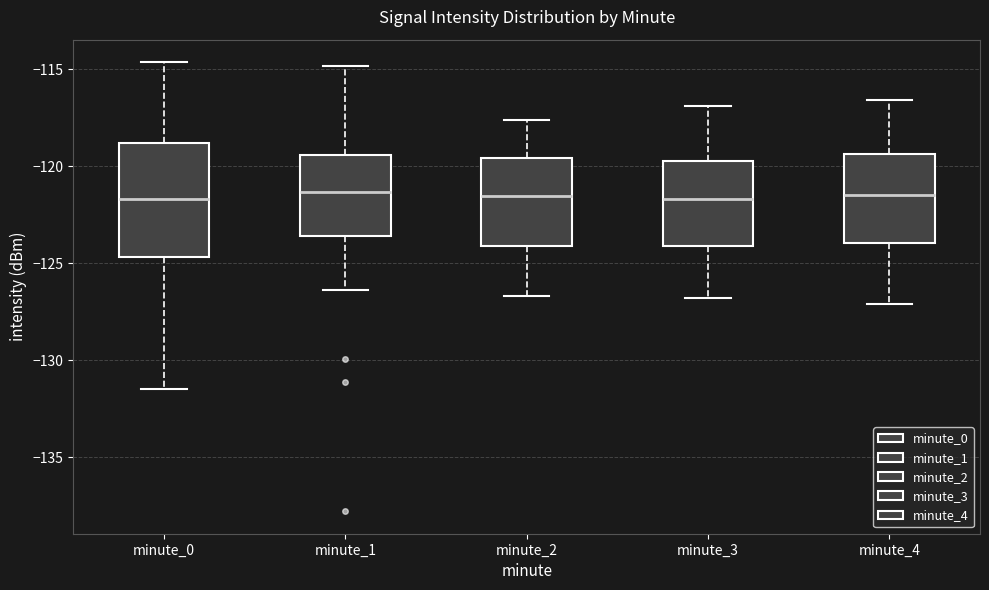

Comparing the boxes themselves (not the whiskers), which one is the tallest?

minute_0